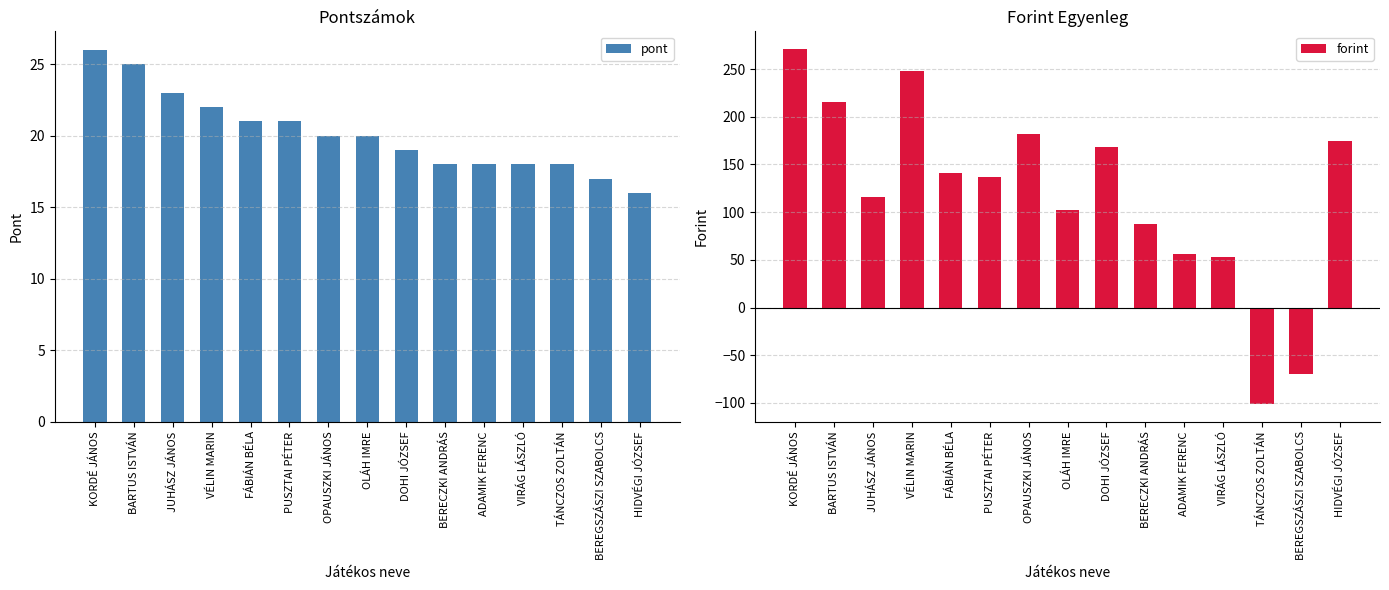

What is the label of the 9th bar from the left?

DOHI JÓZSEF